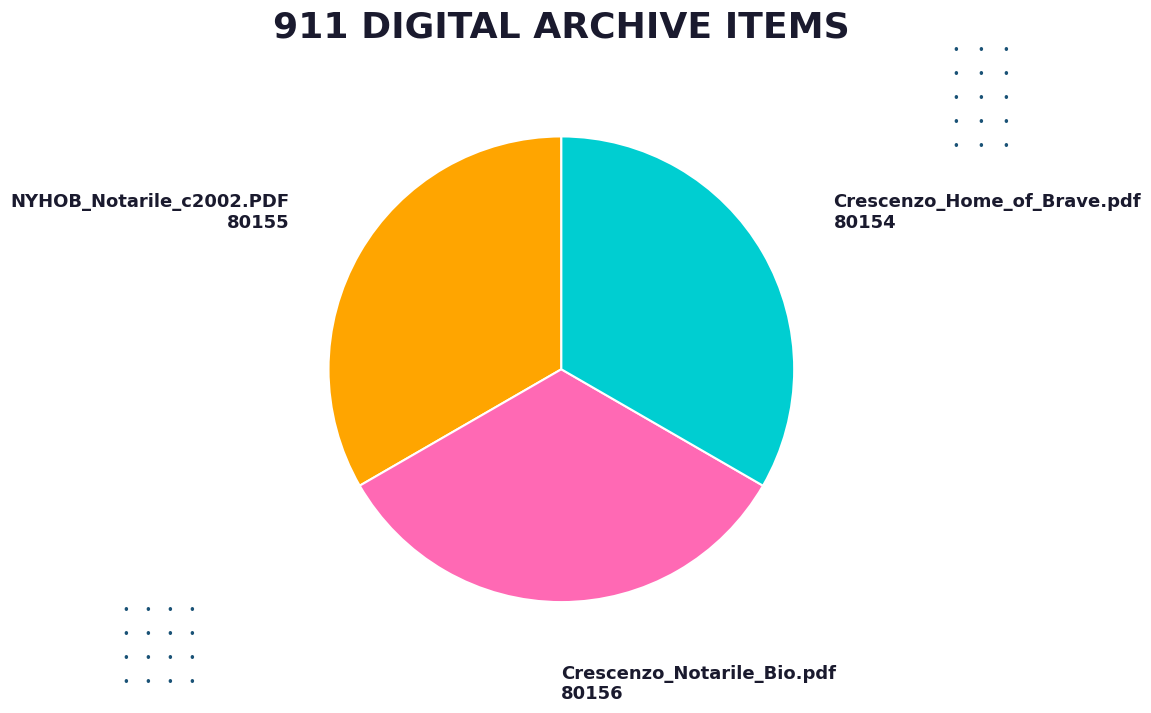

What is the ratio of the value at Crescenzo_Home_of_Brave.pdf to the value at Crescenzo_Notarile_Bio.pdf?

1.0